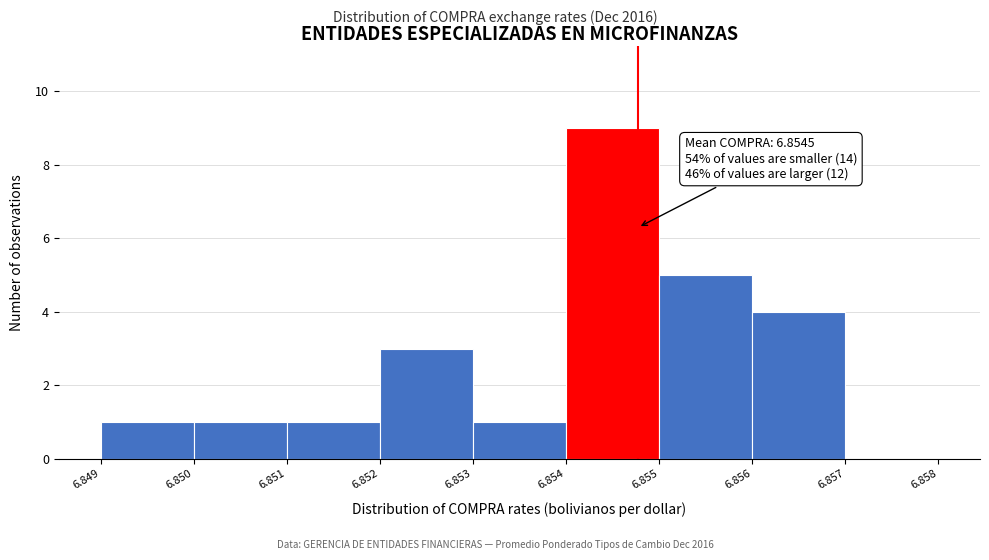

Over which range of the x-axis is the bar tallest?

6.854 to 6.855